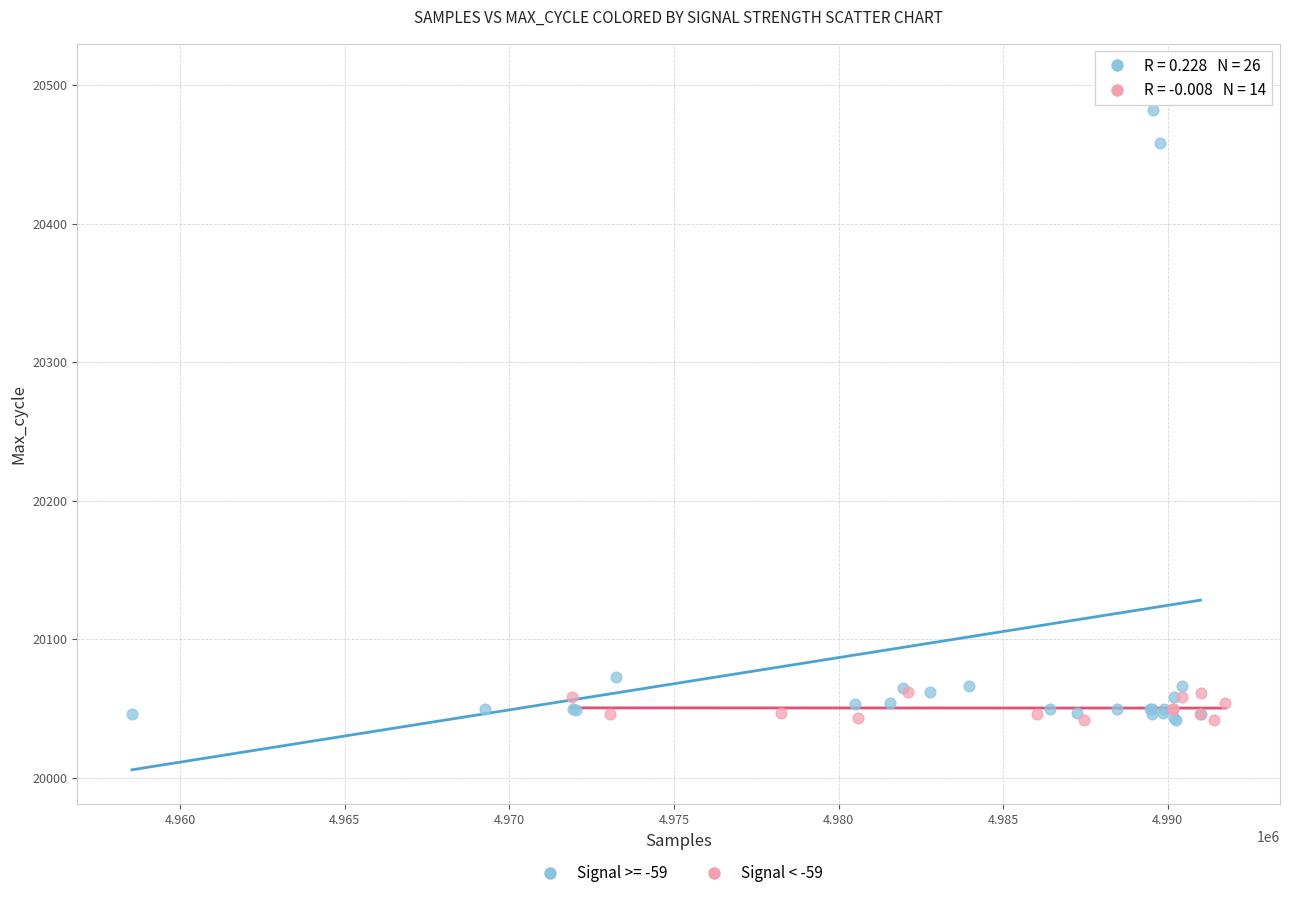

Which series contains the highest Y value?

Signal >= -59